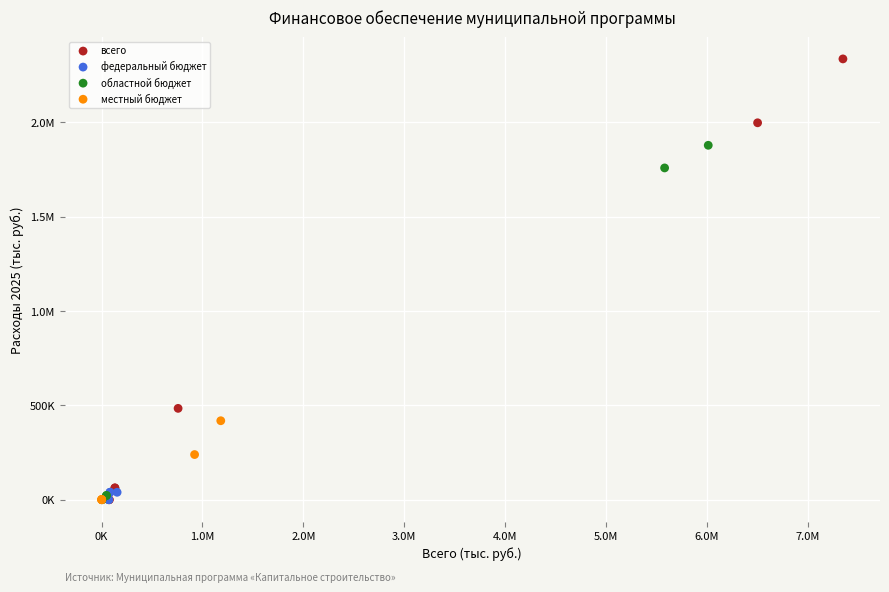

What are all the series names shown in the legend?

всего, федеральный бюджет, областной бюджет, местный бюджет